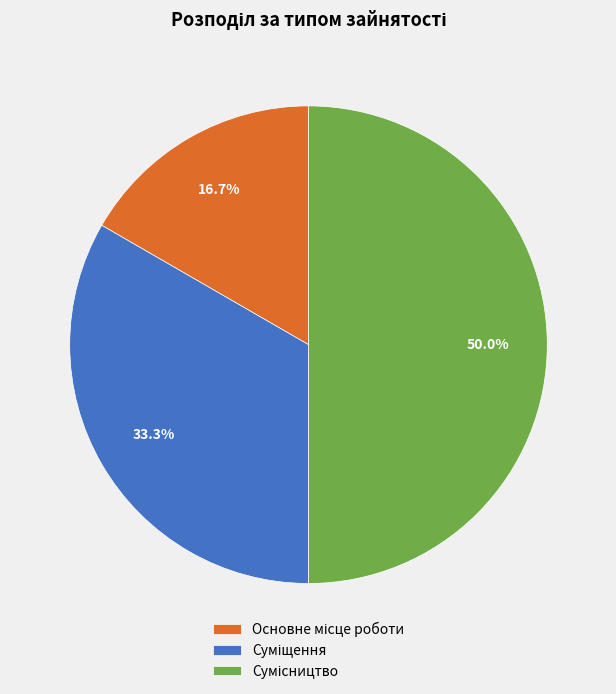

What is the total percentage of Суміщення and Основне місце роботи?

50.0%